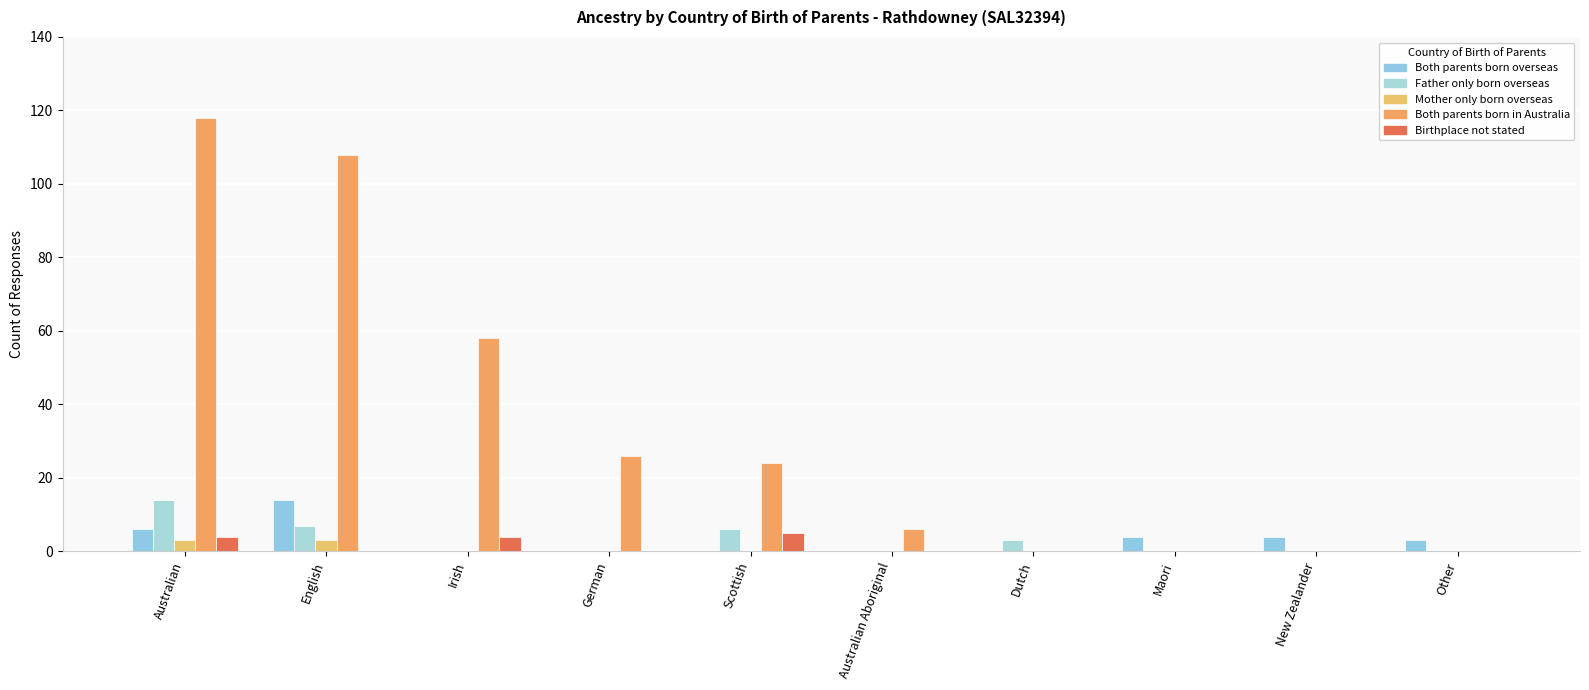

At which label does Both parents born overseas first exceed 3?

Australian